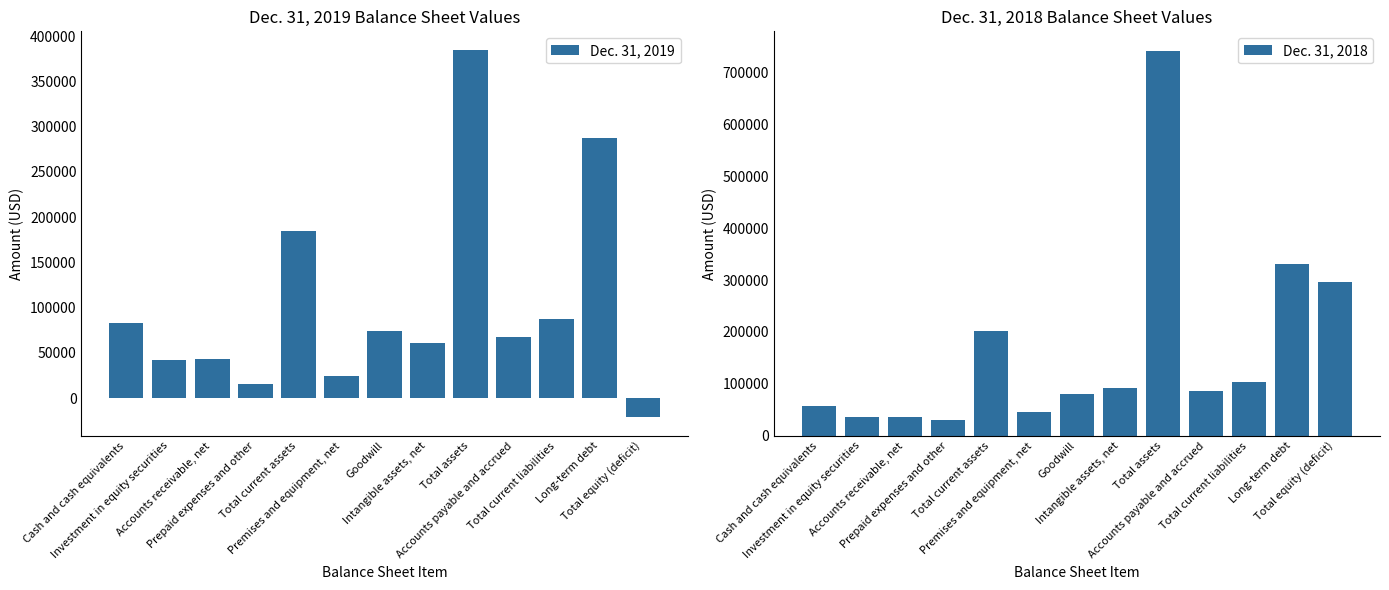

What is the sum of all Dec. 31, 2018 values?

2143328